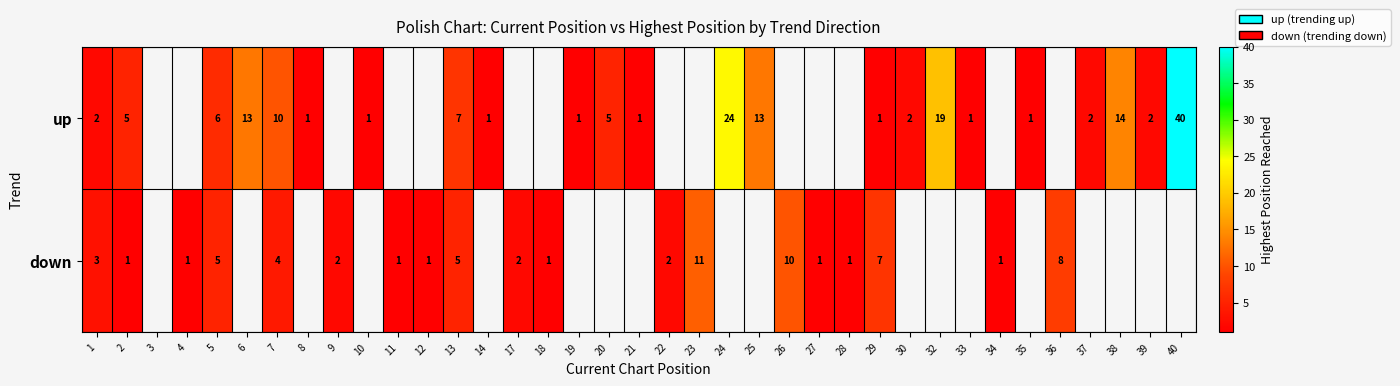

Is it true that down equals 1 at 12?

True